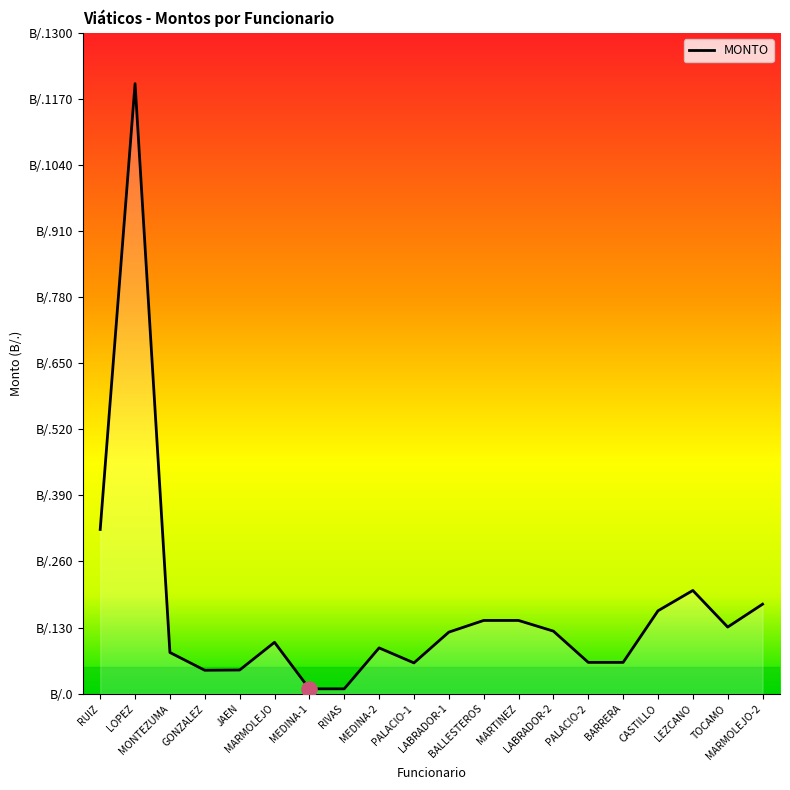

Between LABRADOR-1 and BARRERA, which is larger?

LABRADOR-1